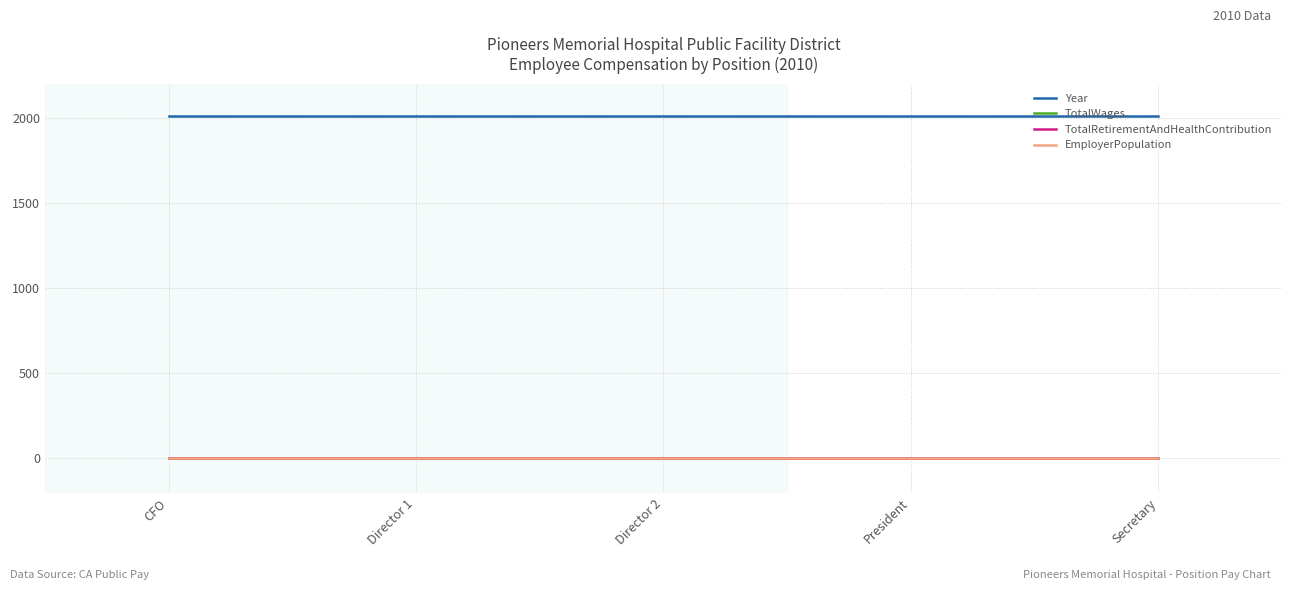

Does the chart have visible grid lines?

Yes